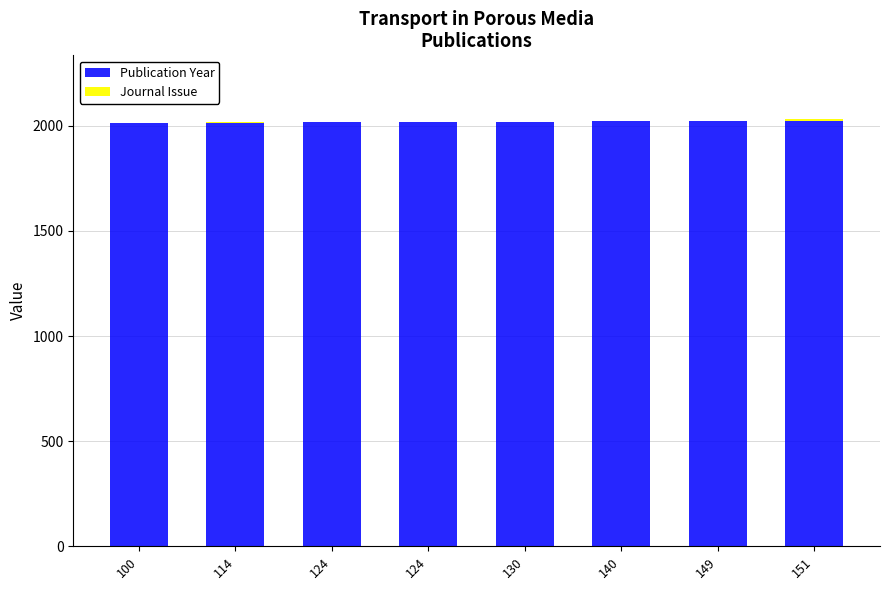

What is the highest value of the Publication Year series?

2024